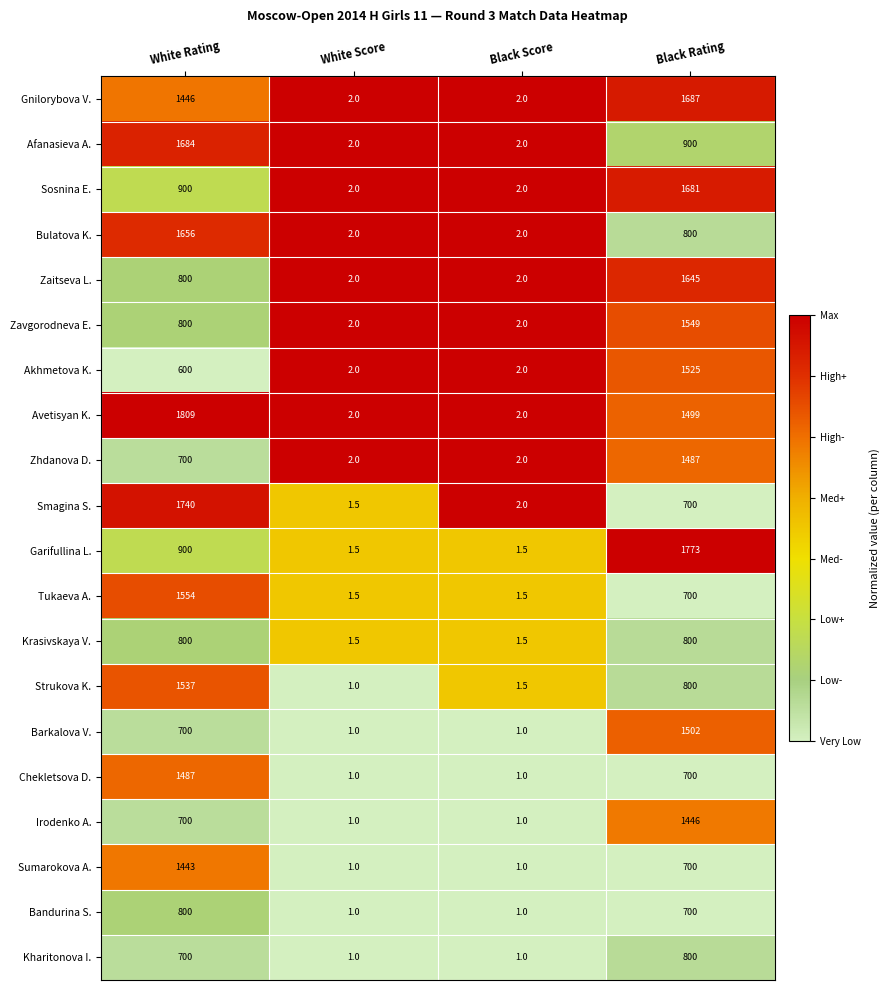

Which series has the largest range (max minus min)?

Avetisyan K.